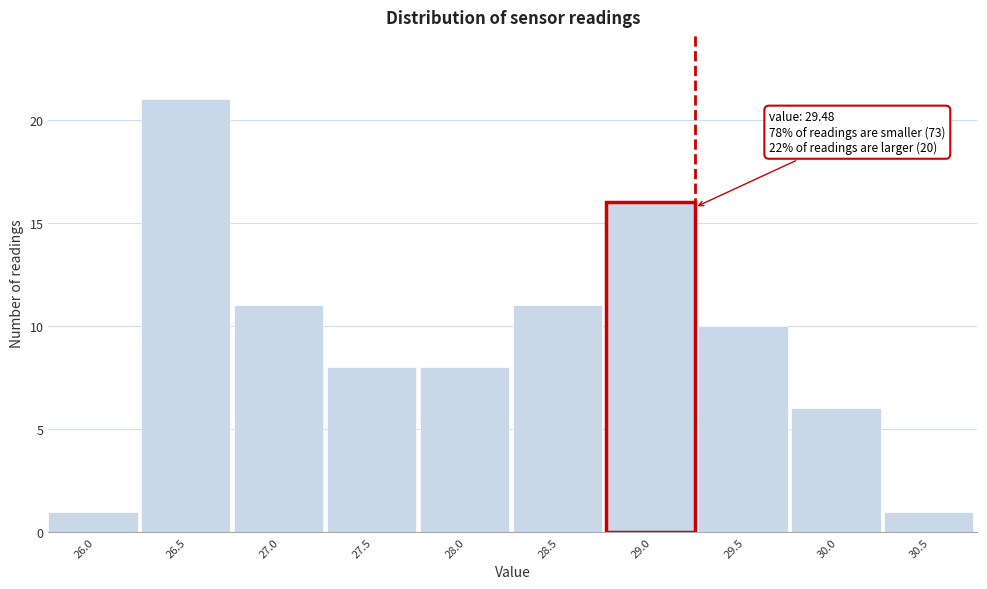

Reading right to left, extract all data points from this chart.

1	6	10	16	11	8	8	11	21	1